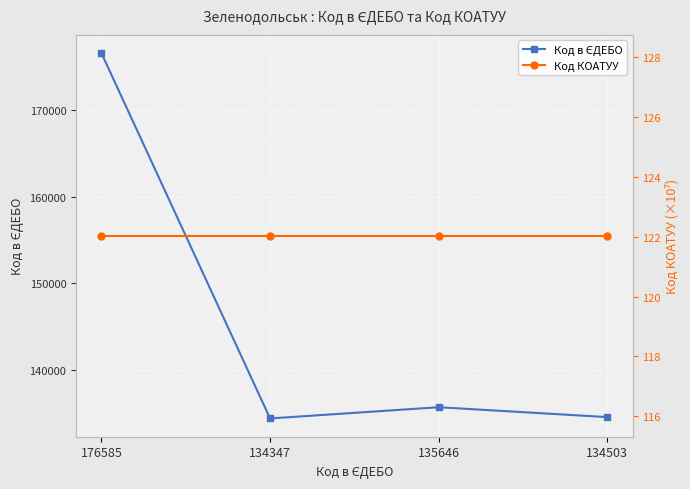

Where is Код в ЄДЕБО nearest to the value 155466?

135646